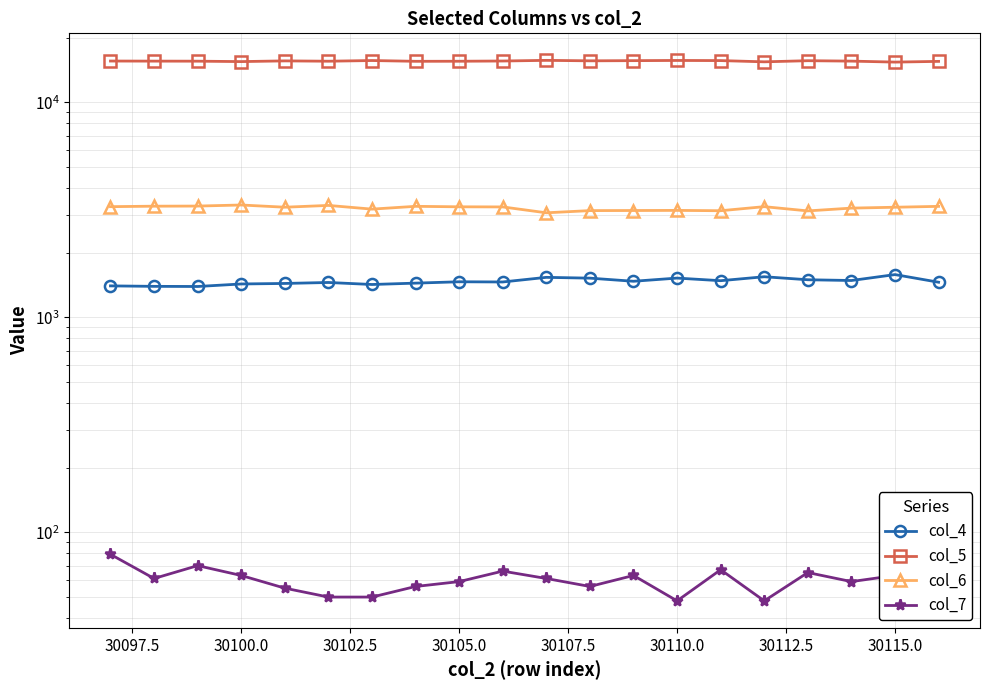

True or false: col_7 and col_4 cross at least once.

False